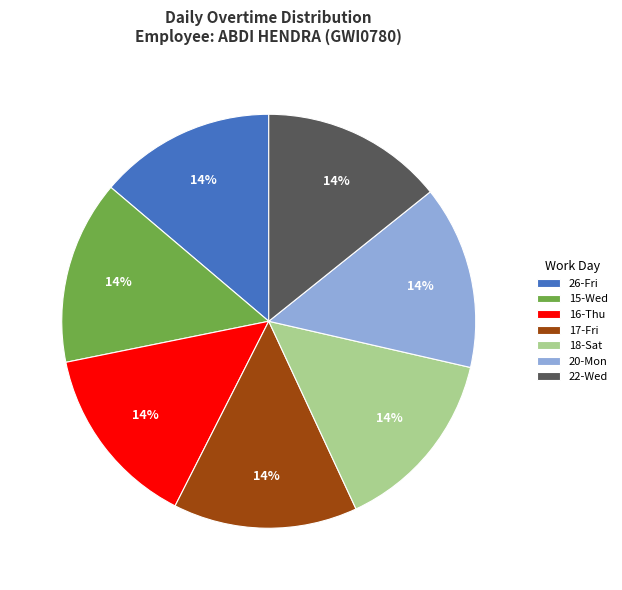

How many segments does this pie chart have?

7